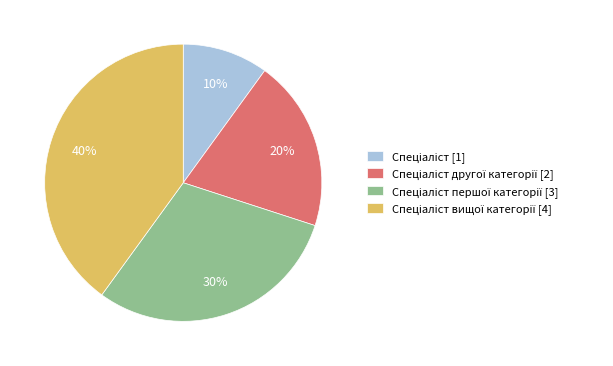

Is there any slice that represents more than half of the pie?

No